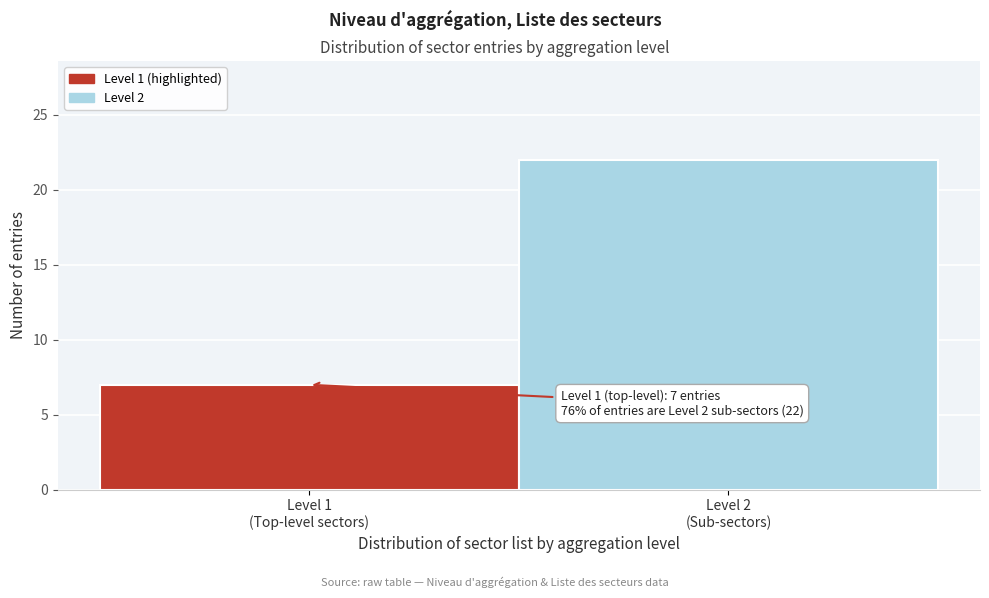

Reading right to left, extract all data points from this chart.

22	7